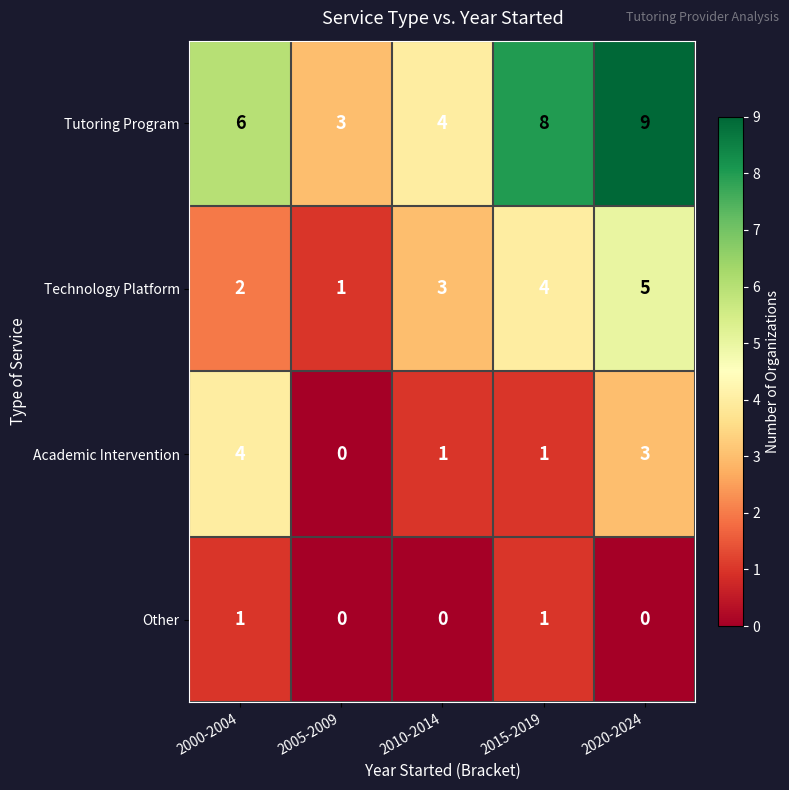

Reading right to left, extract all data points from this chart.

Tutoring Program: 2020-2024=9	2015-2019=8	2010-2014=4	2005-2009=3	2000-2004=6
Technology Platform: 2020-2024=5	2015-2019=4	2010-2014=3	2005-2009=1	2000-2004=2
Academic Intervention: 2020-2024=3	2015-2019=1	2010-2014=1	2005-2009=0	2000-2004=4
Other: 2020-2024=0	2015-2019=1	2010-2014=0	2005-2009=0	2000-2004=1